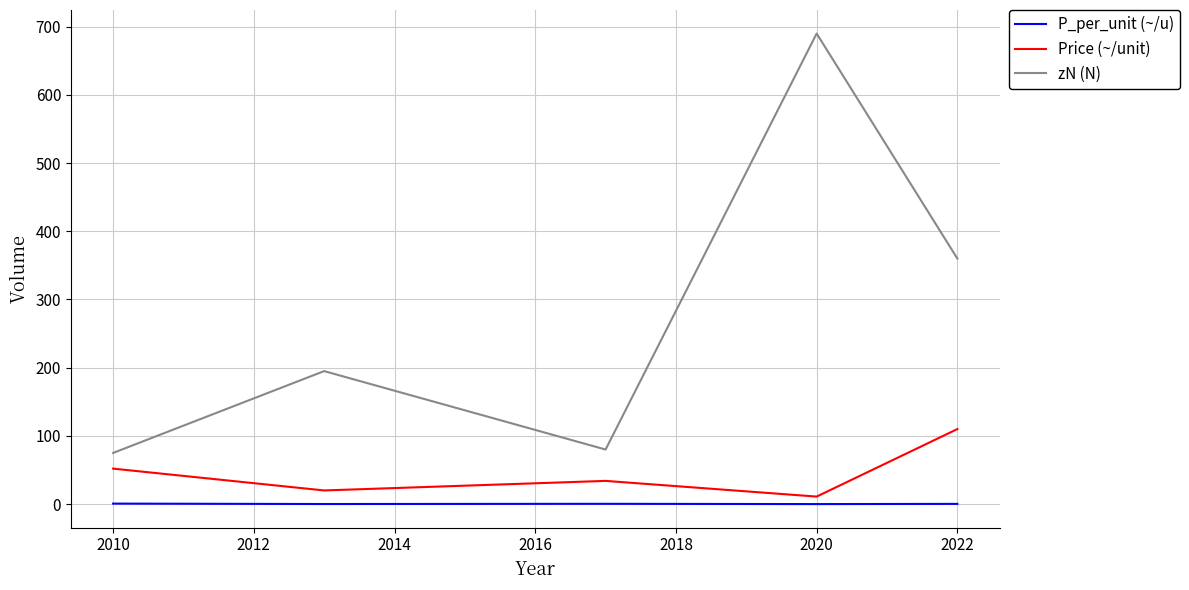

Rank the series by their average value, from lowest to highest.

P_per_unit (~/u), Price (~/unit), zN (N)